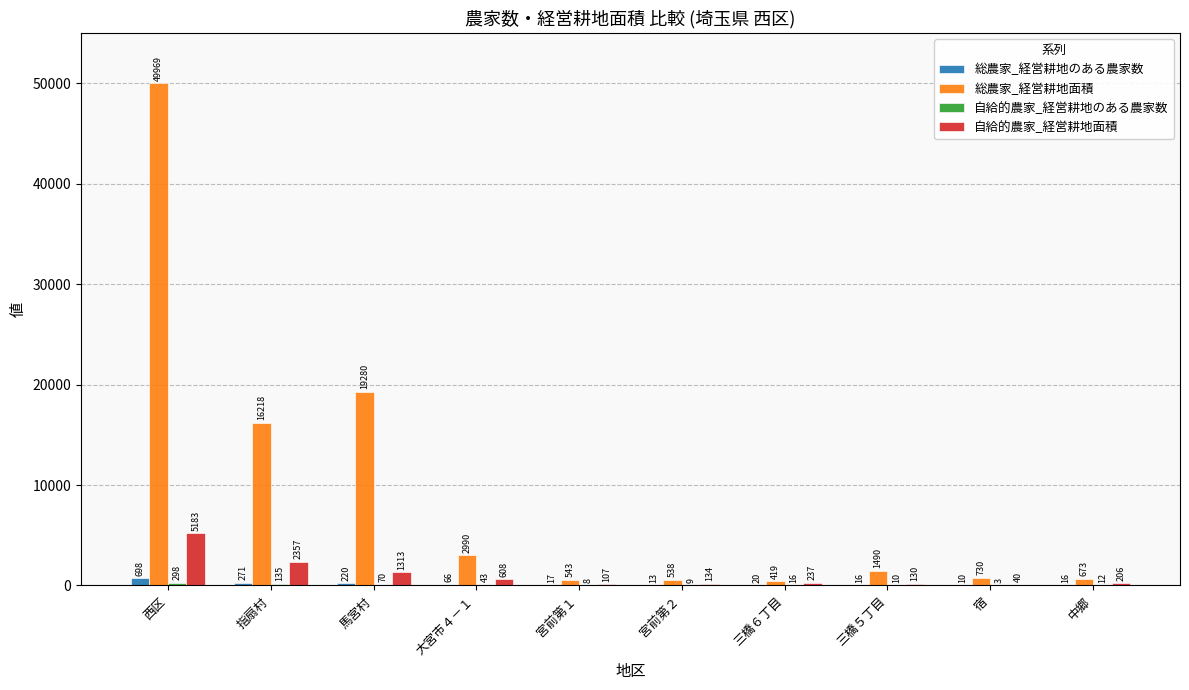

Which series has the largest total across all categories?

総農家_経営耕地面積